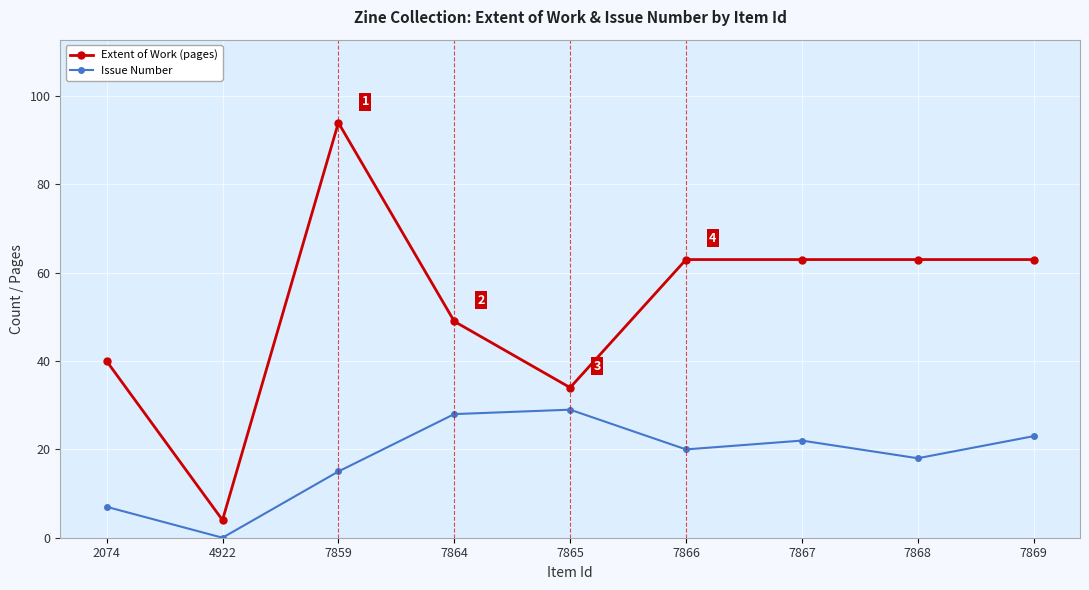

At which category does Issue Number reach its first local valley?

4922